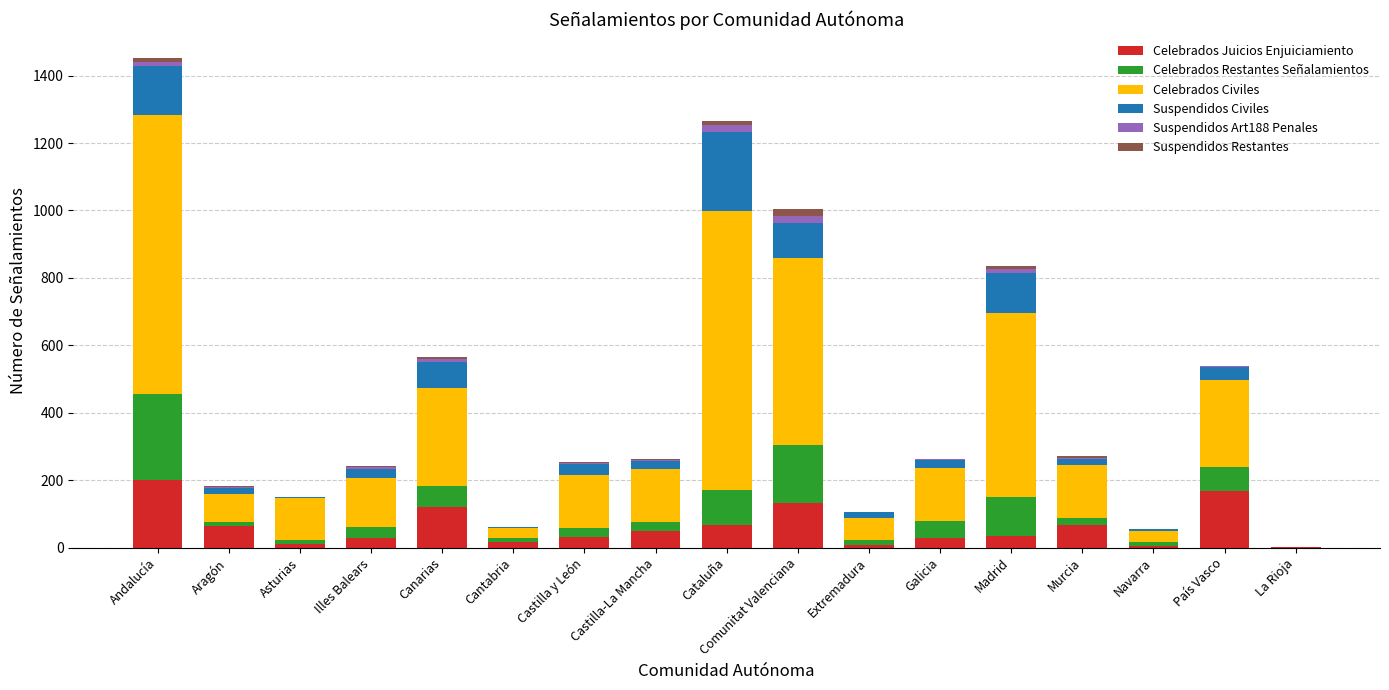

Which category has the highest value in the Celebrados Juicios Enjuiciamiento series?

Andalucía